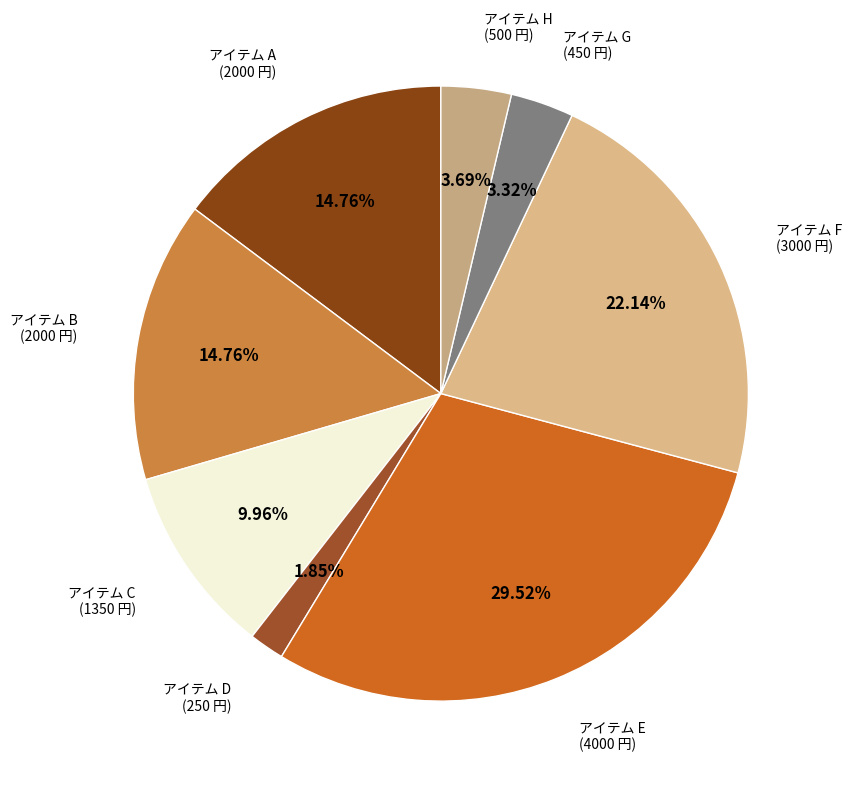

To the nearest percent, what is the average slice percentage?

12%